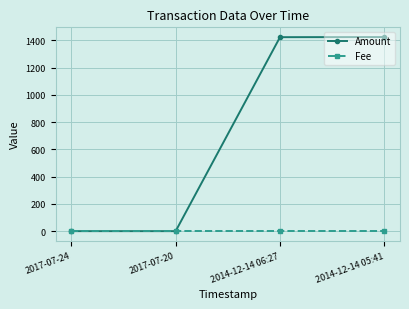

Rank the series at 2014-12-14 05:41 from lowest to highest value.

Fee, Amount